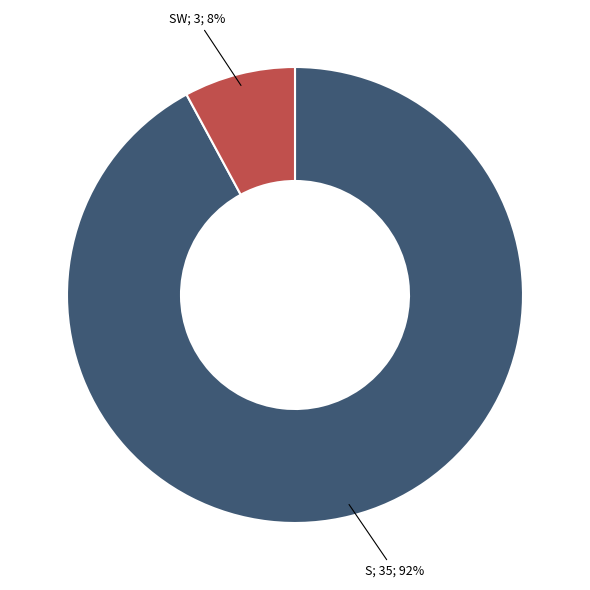

Does any single category account for the majority?

Yes